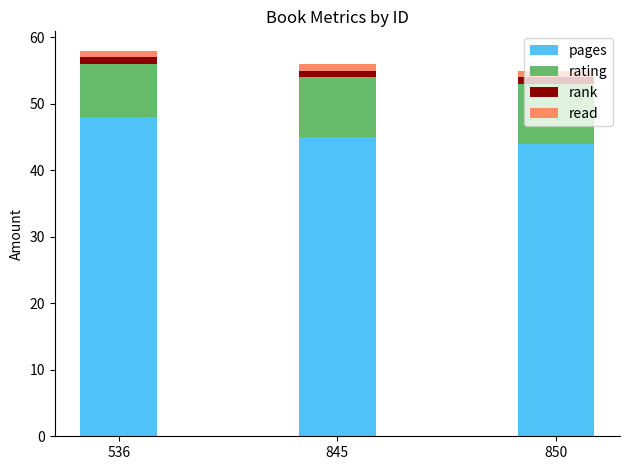

The pages series shows 31 at 845. True or false?

False